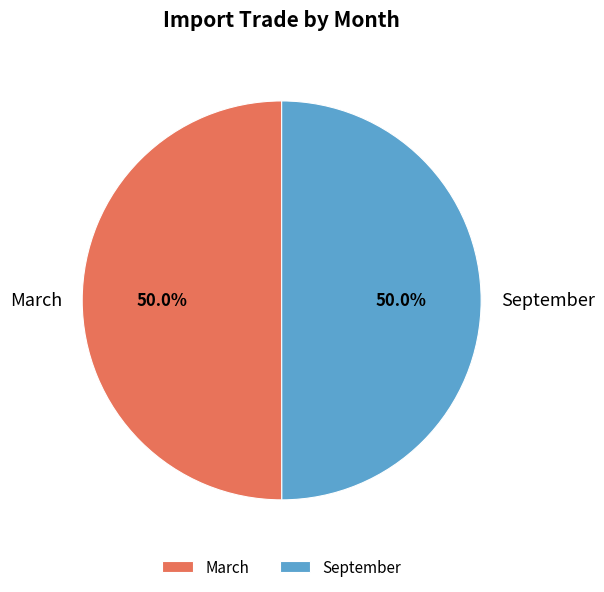

Count the number of slices in the pie.

2